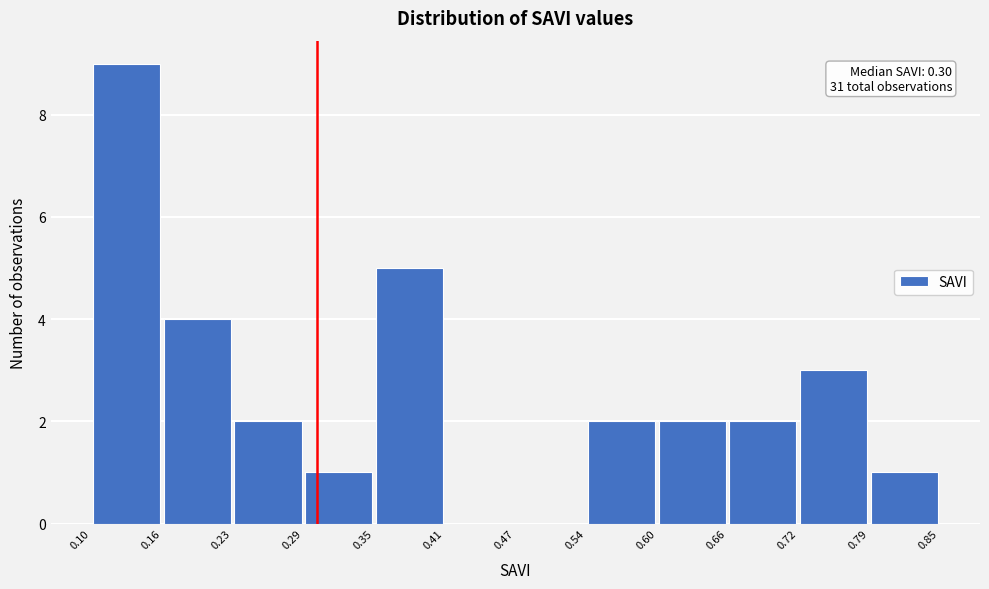

Over which range of the x-axis is the bar tallest?

0.10 to 0.16